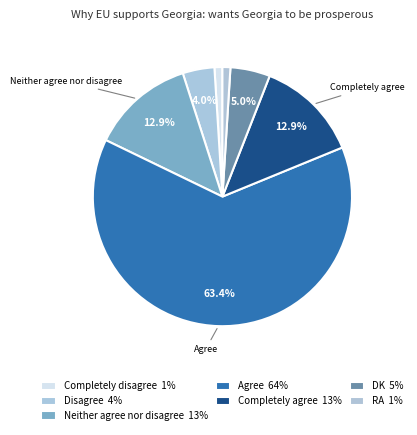

Count the number of slices in the pie.

7